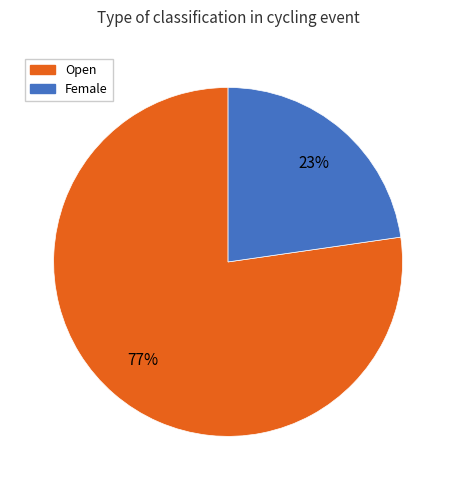

Is the sum of Female and Open greater than half?

Yes